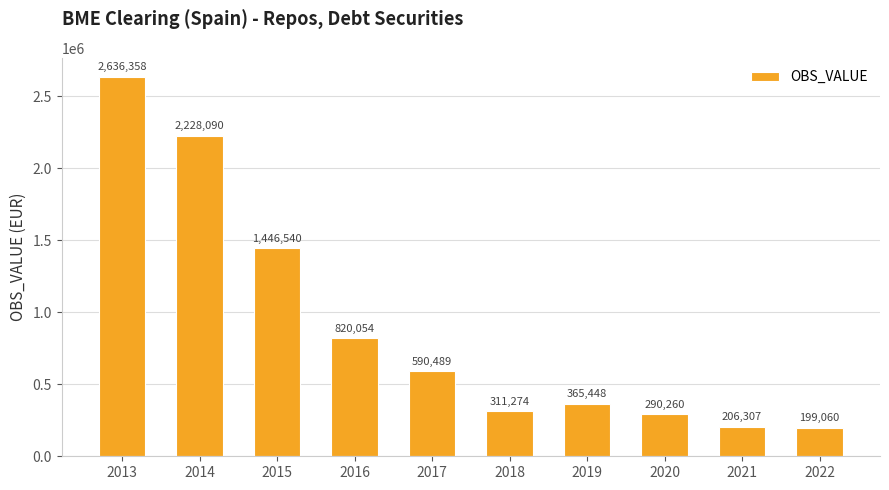

List the labels in order of value, largest first.

2013, 2014, 2015, 2016, 2017, 2019, 2018, 2020, 2021, 2022